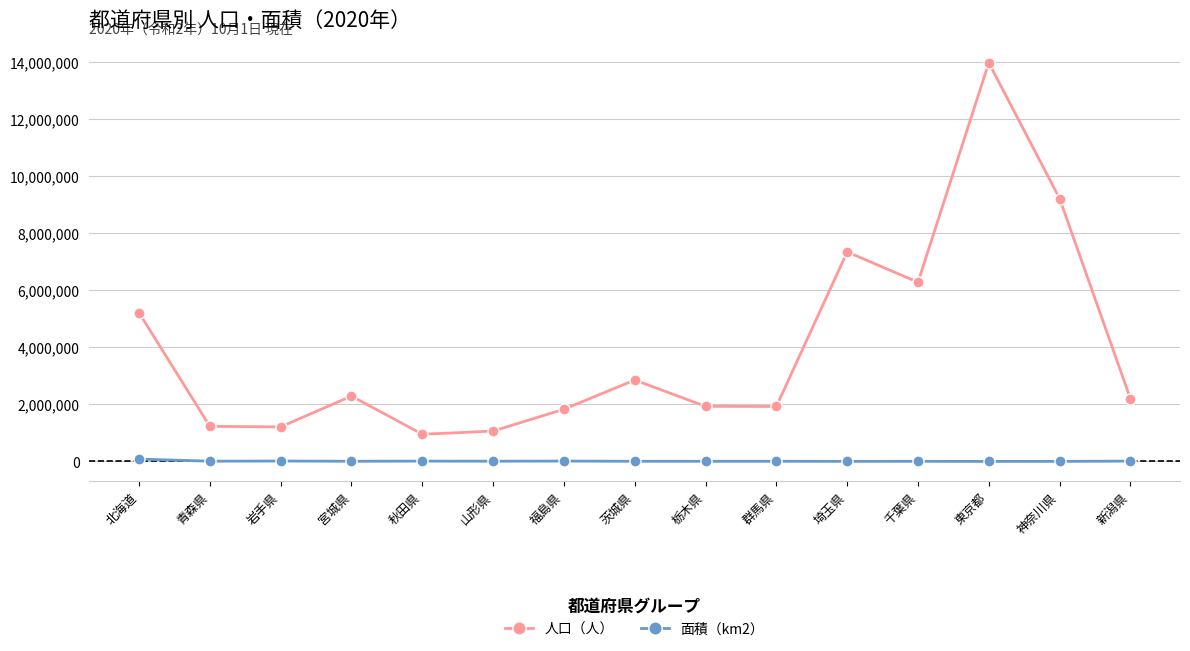

Which series has the widest spread of values?

人口（人）